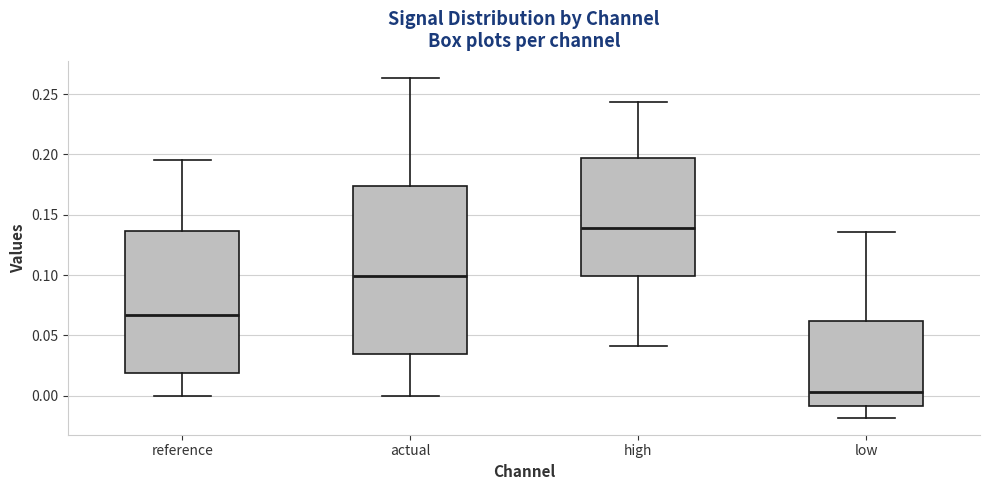

Where is the lower edge of the box for reference on the y-axis? The values are not printed on the chart, so give them approximately, as read against the axis.

0.020